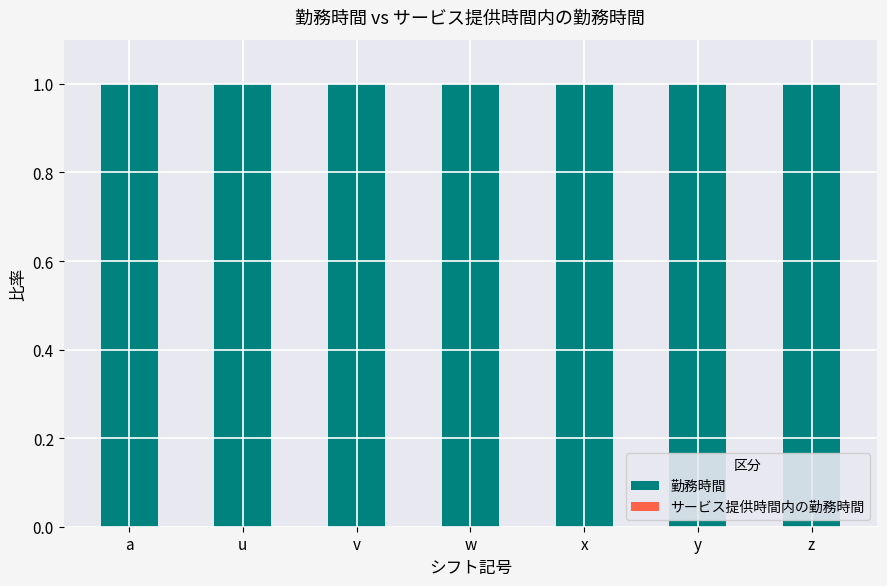

What is the label of the 2nd bar from the left?

u